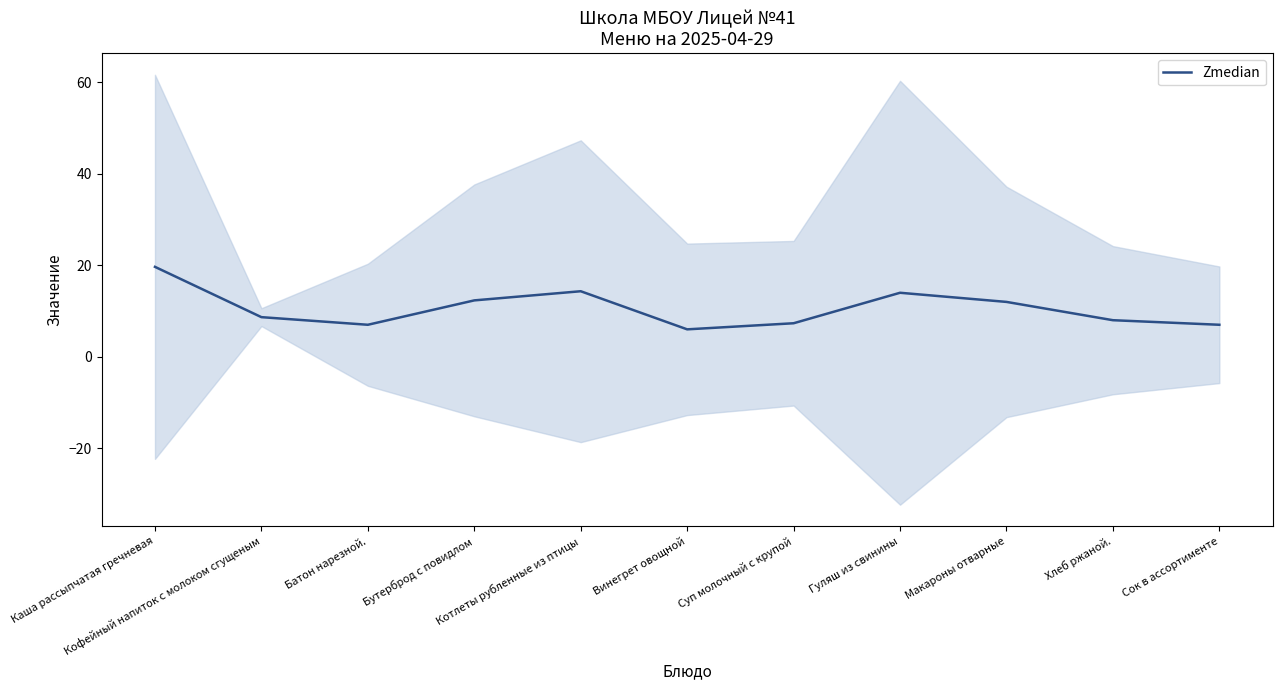

Read the value at Бутерброд с повидлом.

12.3